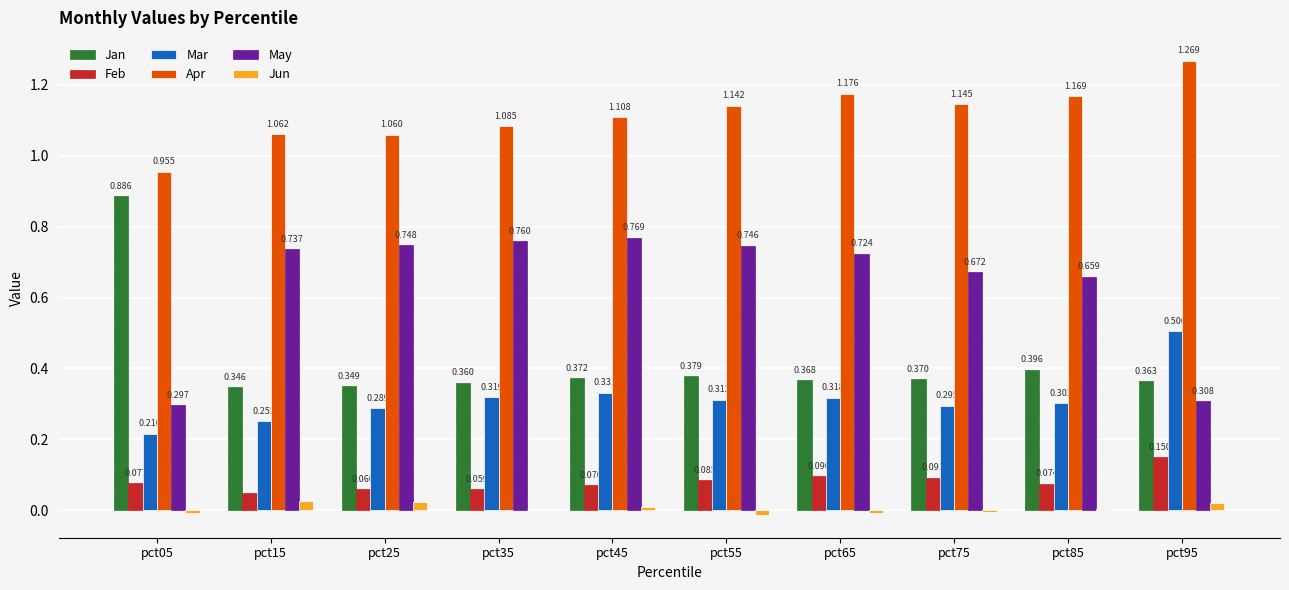

Which series changed the most between pct15 and pct85?

Apr